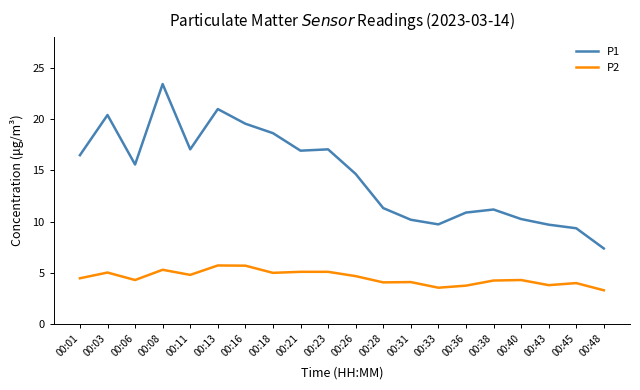

True or false: P1 and P2 cross at least once.

False